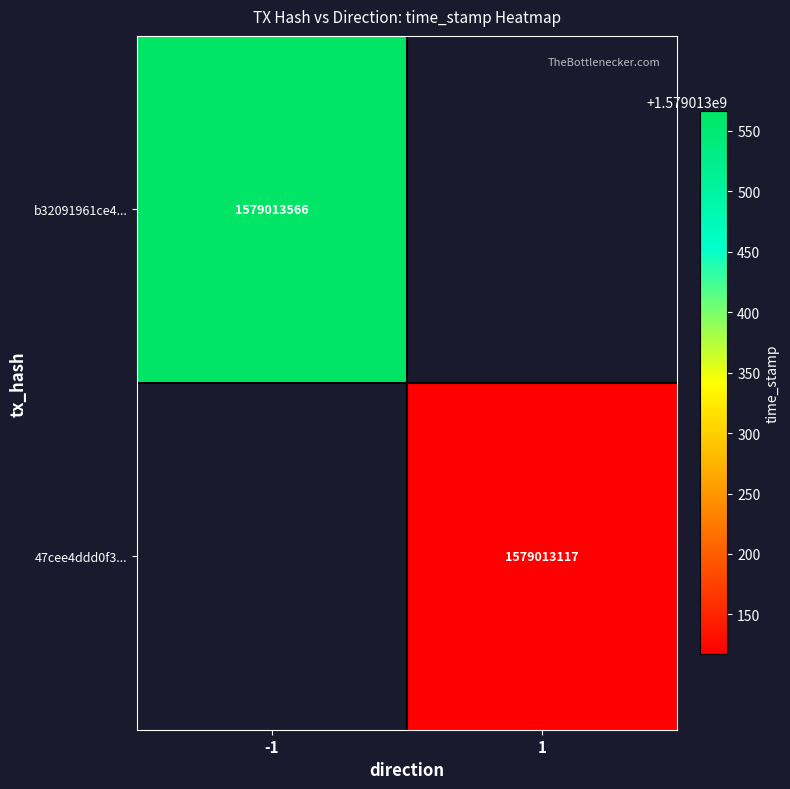

The value of 47cee4ddd0f3... at 1 is 1579013117. True or false?

True